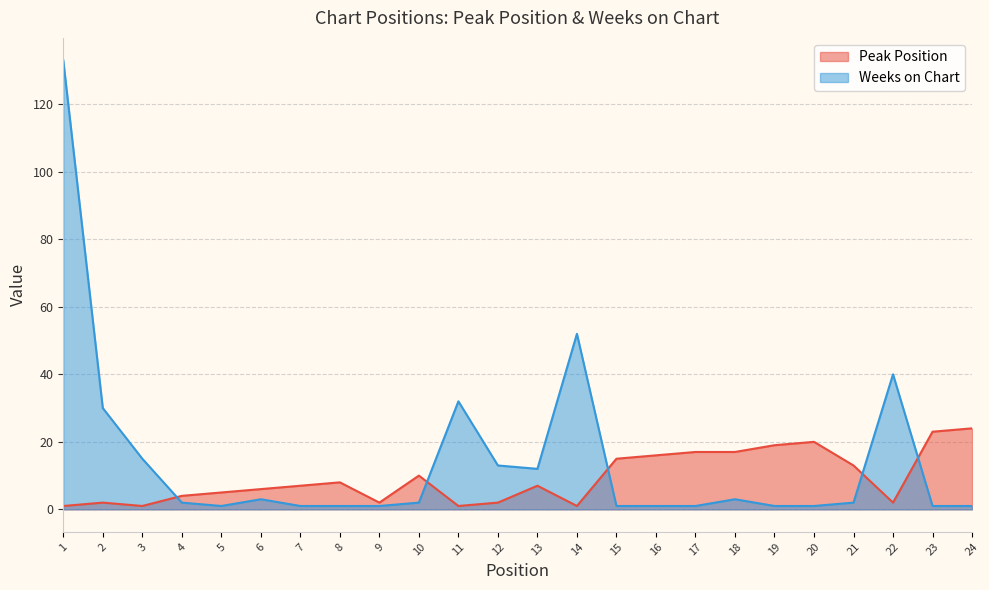

Which series has the largest total across all categories?

Weeks on Chart